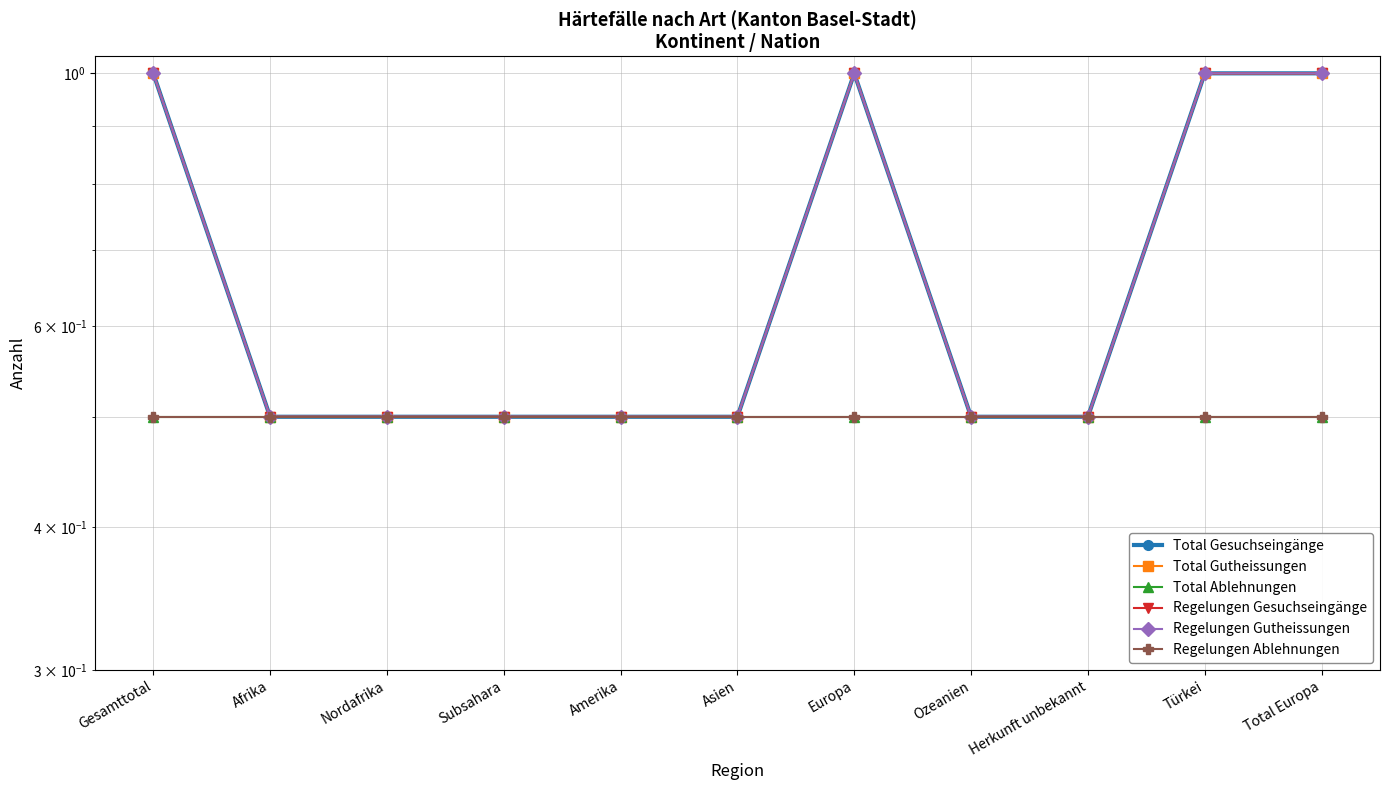

What is the label of the 9th point from the left?

Herkunft unbekannt